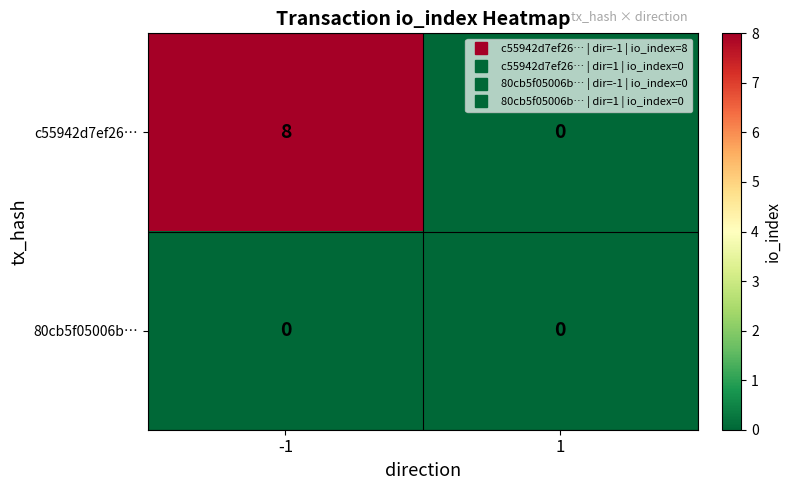

At how many categories does at least one series exceed 6?

1